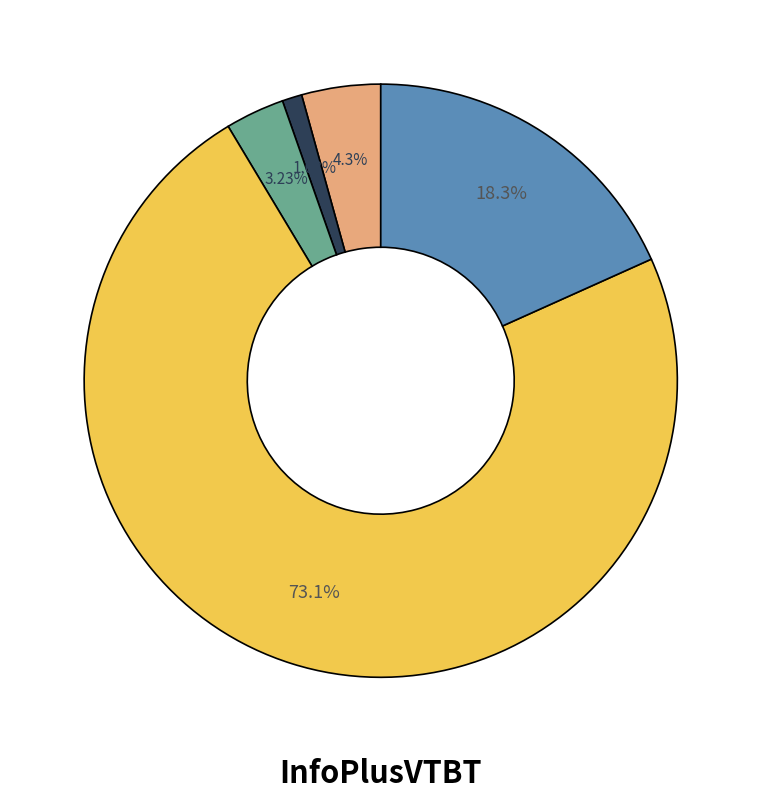

Is there a majority slice in this chart?

Yes